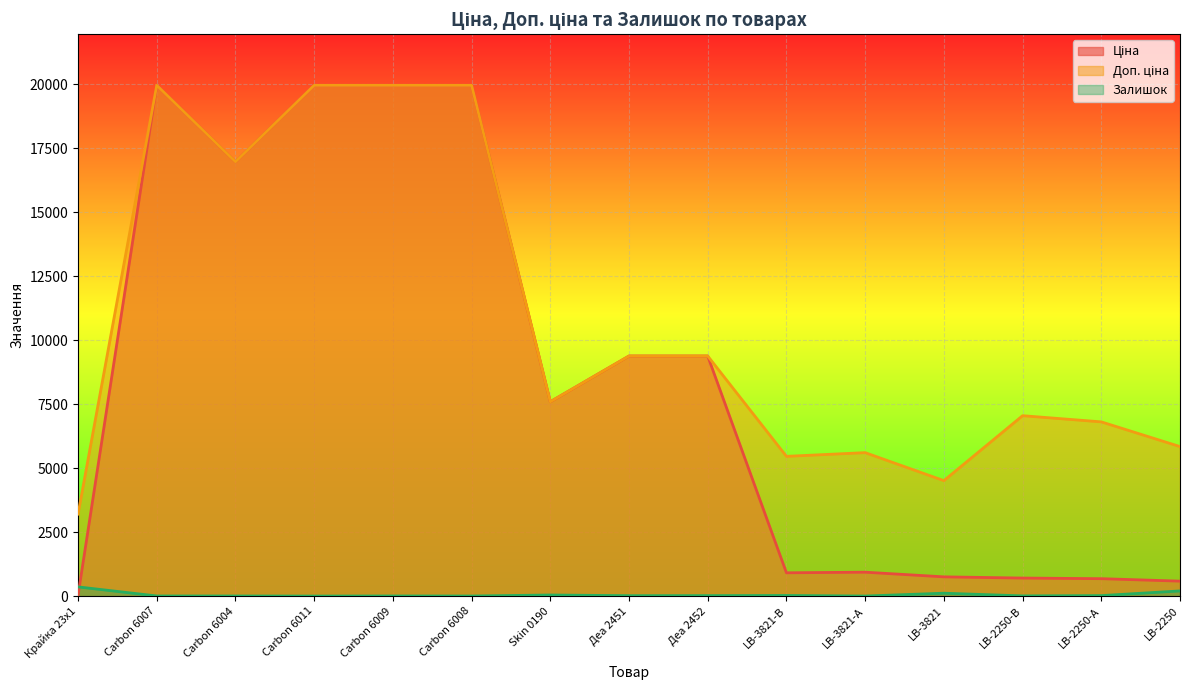

Which series has the largest total across all categories?

Доп. ціна